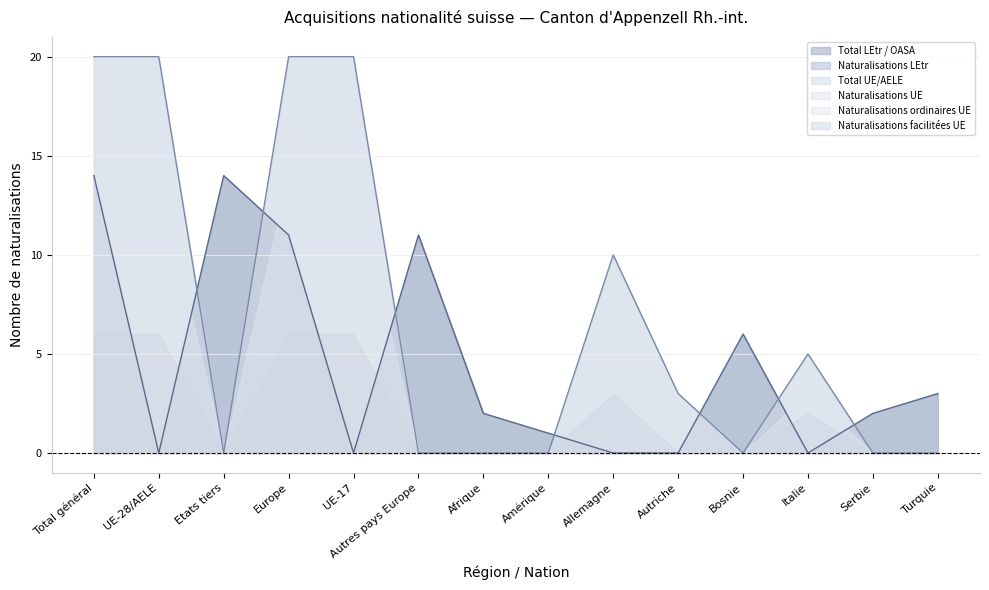

What is the approximate value of Total LEtr / OASA at Total général?

14